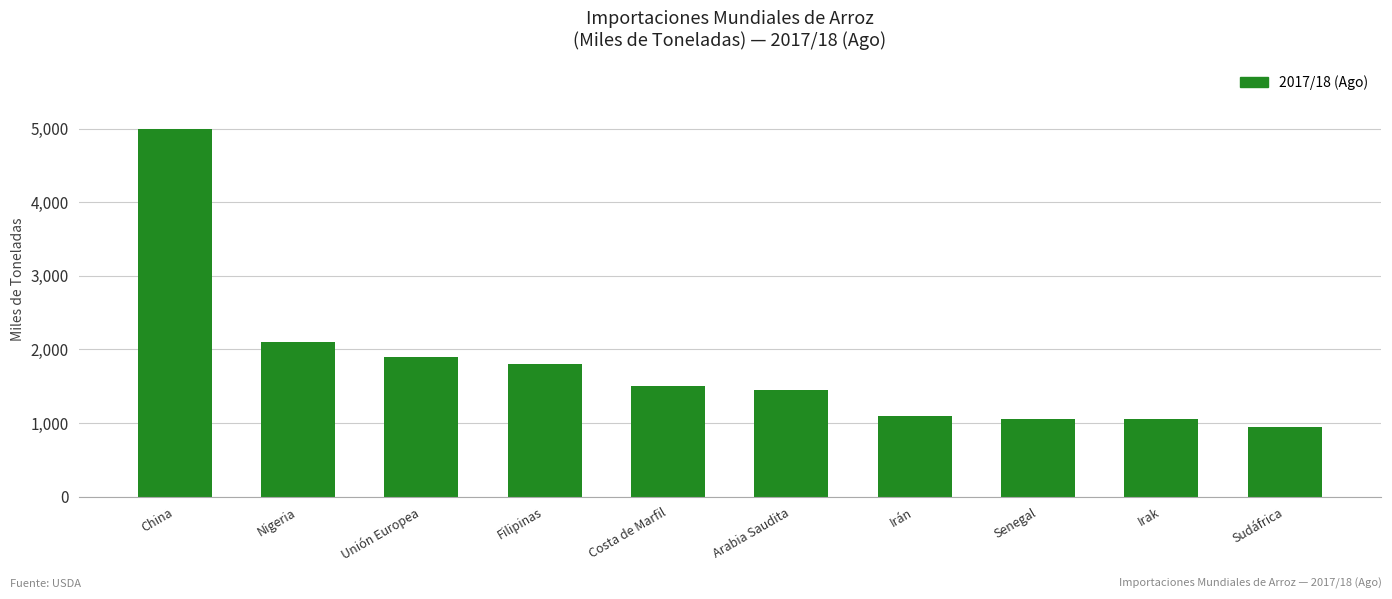

Approximately how many times larger is the value at Sudáfrica compared to Unión Europea?

0.5